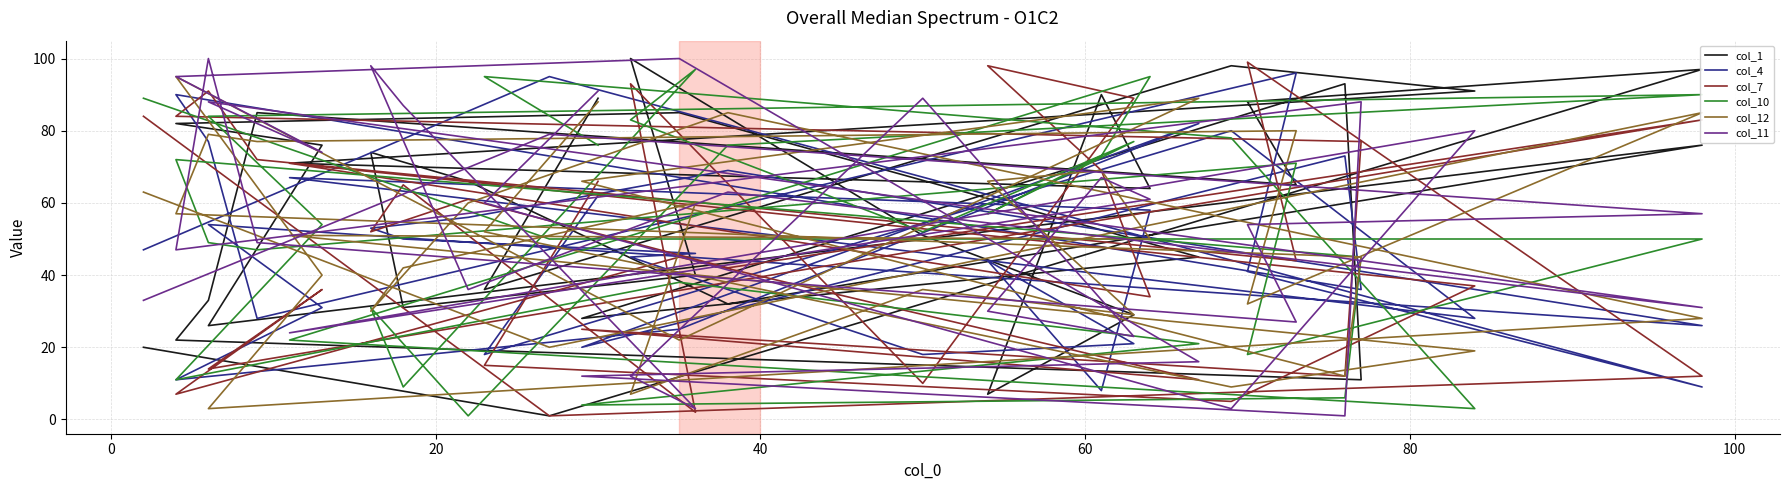

What is the value of the col_12 point at the 10th from the left?

12